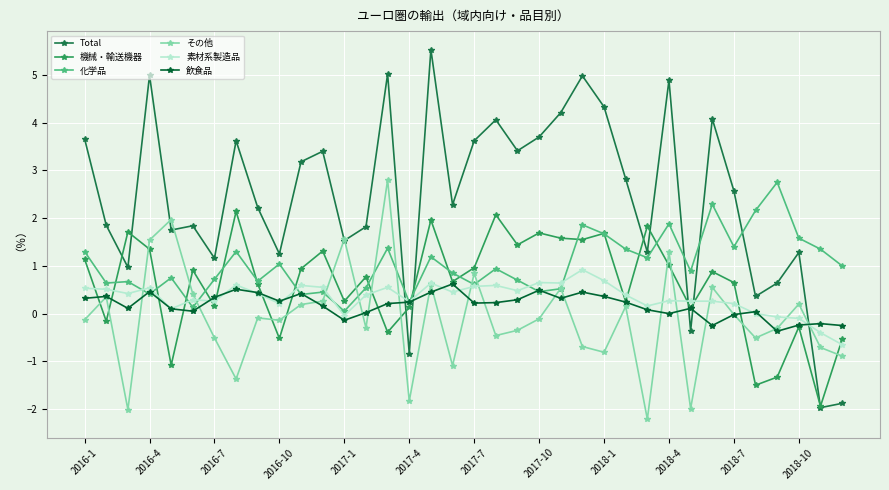

True or false: 素材系製造品 and その他 intersect in this chart.

True